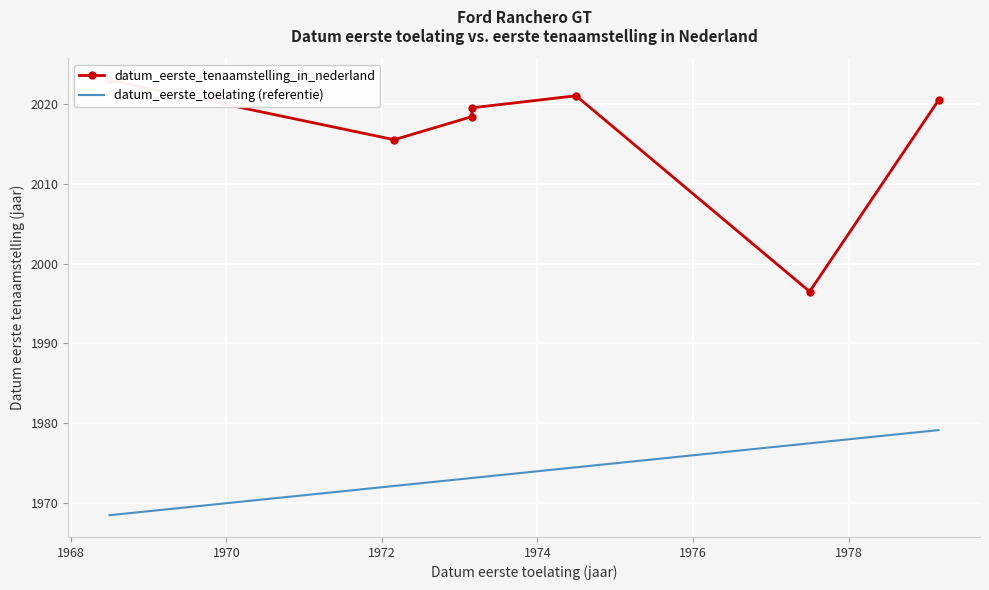

How many lines are shown in the chart?

2